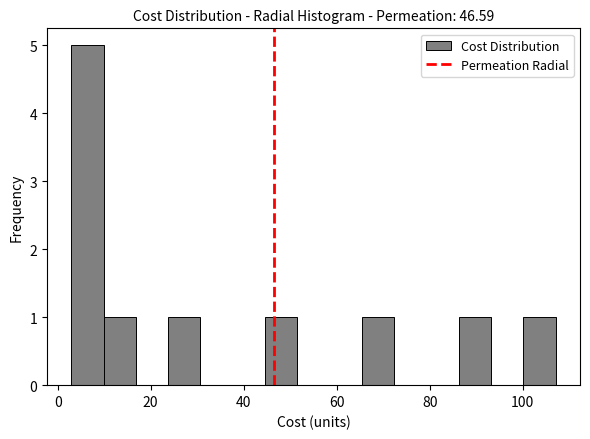

Around what value on the x-axis is the tallest bar? Give the approximate position of its centre, as read against the axis.

6